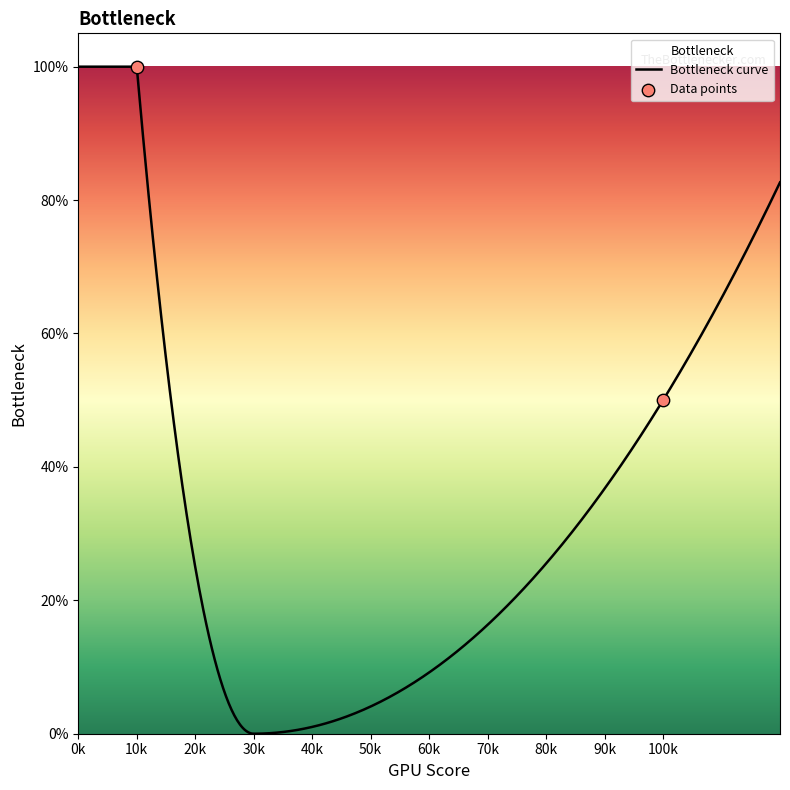

What is the change in value from 10 to 100?

-0.5